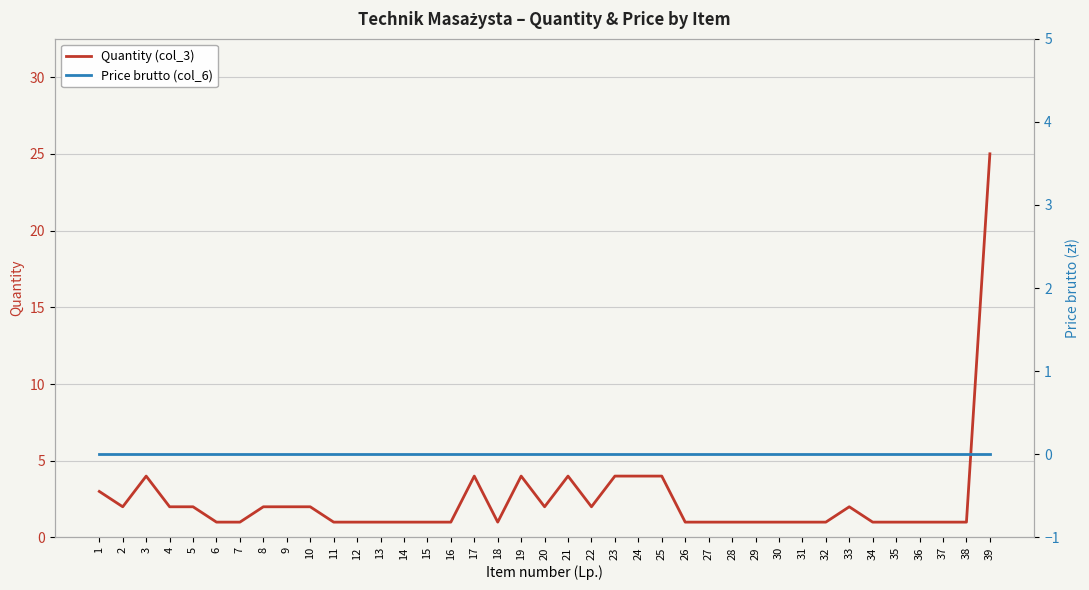

Reading left to right, list all the values displayed in this chart.

Quantity (col_3): 3	2	4	2	2	1	1	2	2	2	1	1	1	1	1	1	4	1	4	2	4	2	4	4	4	1	1	1	1	1	1	1	2	1	1	1	1	1	25
Price brutto (col_6): 0	0	0	0	0	0	0	0	0	0	0	0	0	0	0	0	0	0	0	0	0	0	0	0	0	0	0	0	0	0	0	0	0	0	0	0	0	0	0